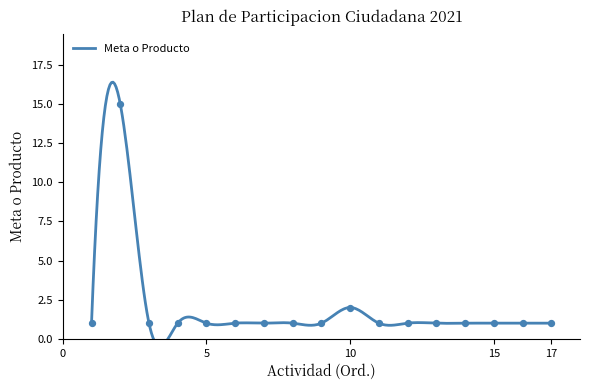

What is the change in value from 5 to 10?

+1